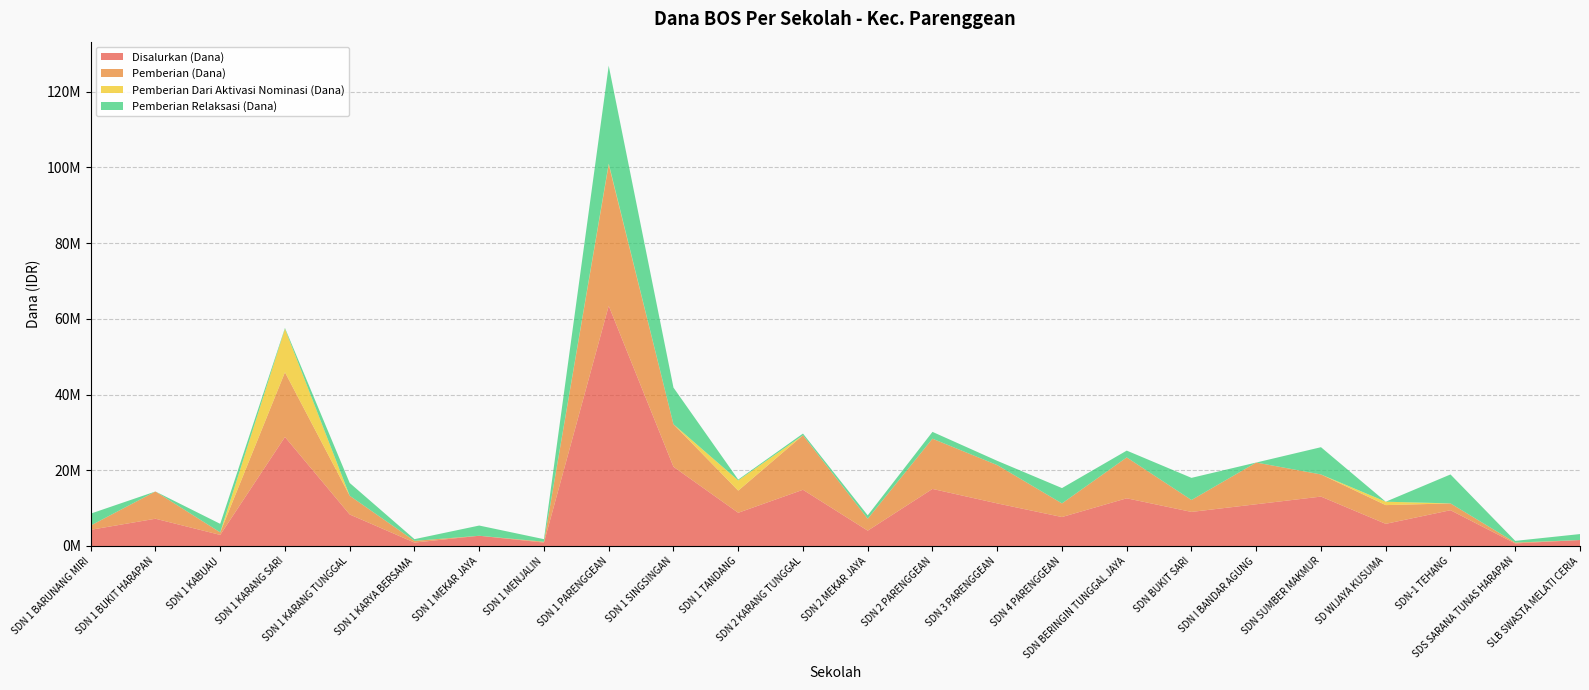

Reading left to right, list all the values displayed in this chart.

Disalurkan (Dana): 4275000	7200000	2925000	28800000	8325000	900000	2700000	900000	63450000	20925000	8775000	14850000	4050000	15075000	11250000	7650000	12600000	9000000	11025000	13050000	5850000	9450000	675000	1575000
Pemberian (Dana): 1125000	7200000	675000	17100000	4950000	450000	0	225000	37350000	11250000	5850000	14400000	3150000	13275000	10125000	3600000	10800000	3150000	11025000	5850000	4950000	1800000	225000	0
Pemberian Dari Aktivasi Nominasi (Dana): 0	0	0	11475000	0	0	0	0	225000	0	2700000	0	0	0	0	0	0	0	0	0	900000	0	0	0
Pemberian Relaksasi (Dana): 3150000	0	2250000	225000	3375000	450000	2700000	675000	25875000	9675000	225000	450000	900000	1800000	1125000	4050000	1800000	5850000	0	7200000	0	7650000	450000	1575000